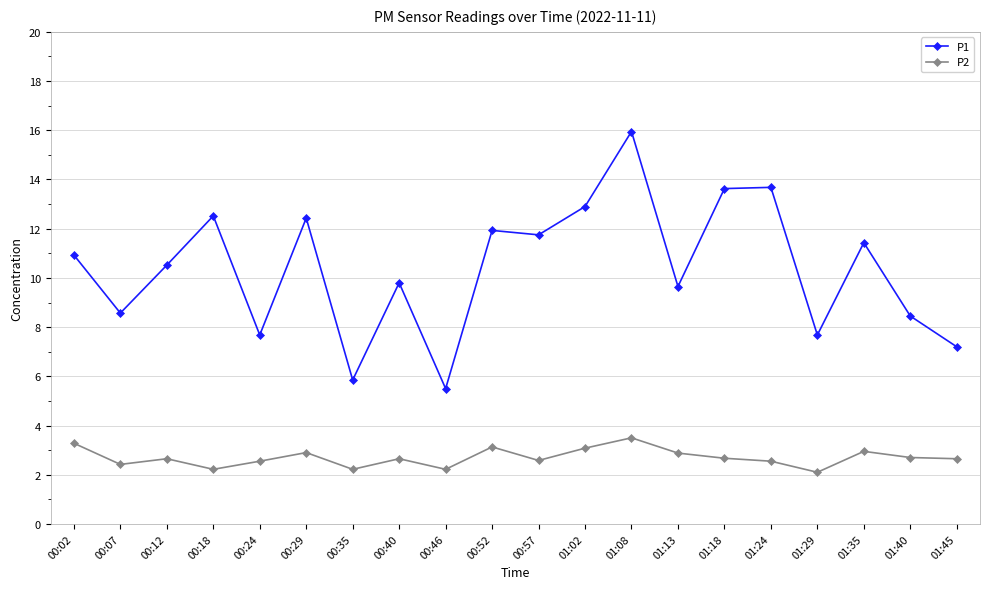

True or false: P1 and P2 cross at least once.

False